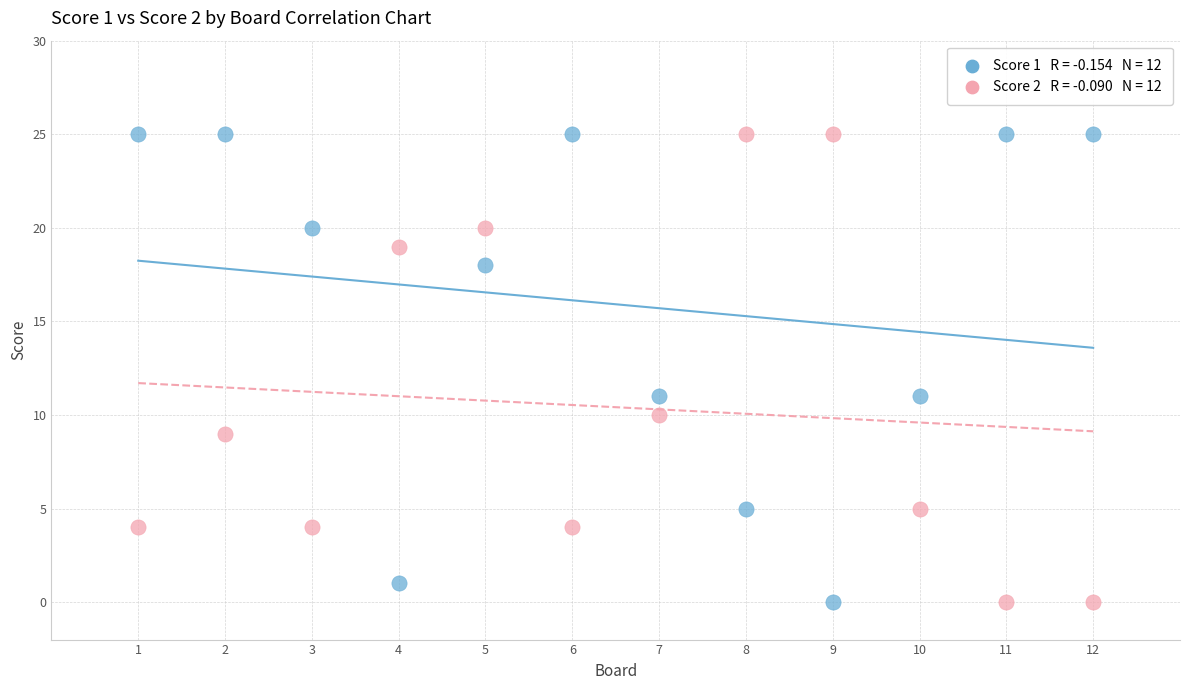

Across all data points, what is the range of X values (max minus min)?

11